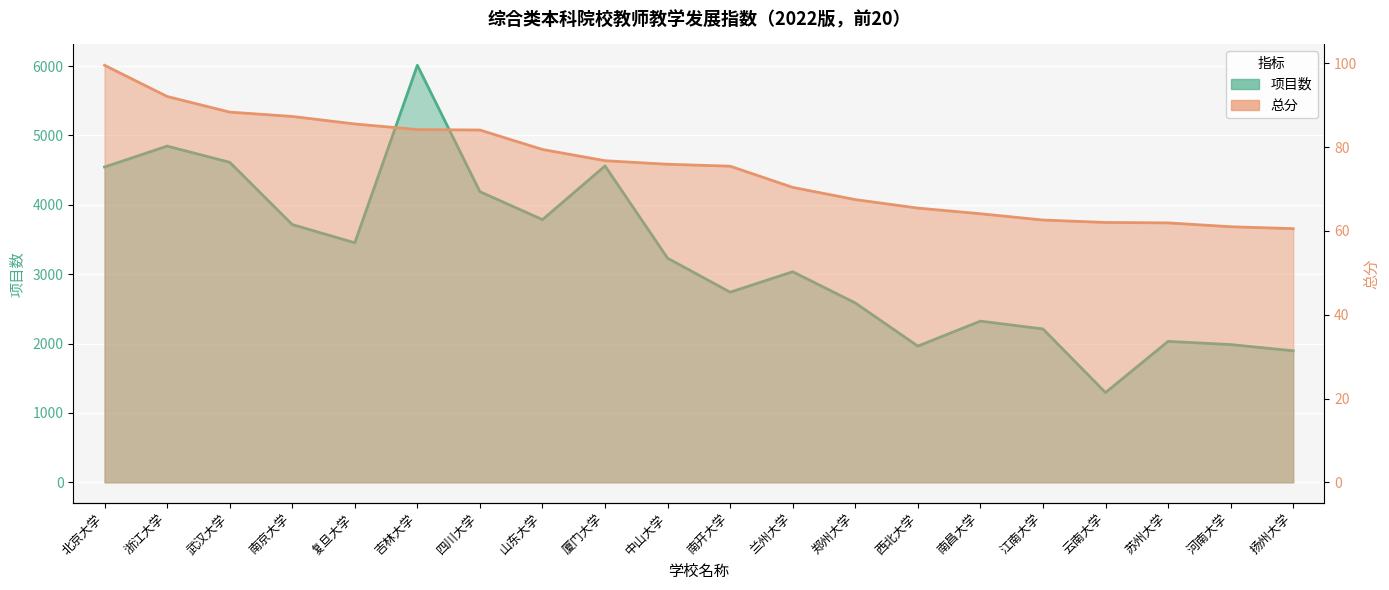

Rank the series by their maximum value, from lowest to highest.

总分, 项目数